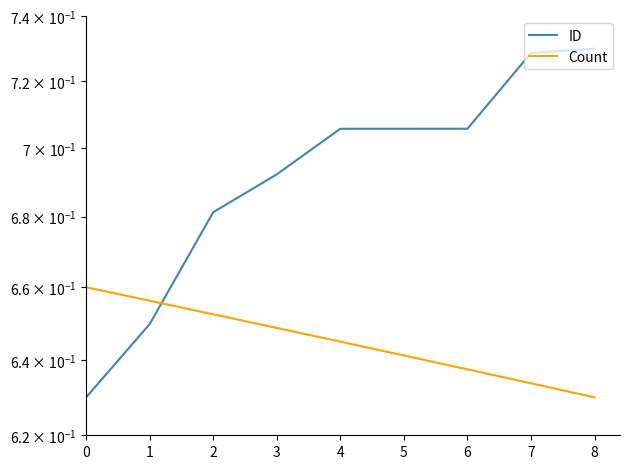

Reading right to left, extract all data points from this chart.

ID: 0.7	0.7	0.7	0.7	0.7	0.7	0.7	0.6	0.6
Count: 0.6	0.6	0.6	0.6	0.6	0.6	0.7	0.7	0.7